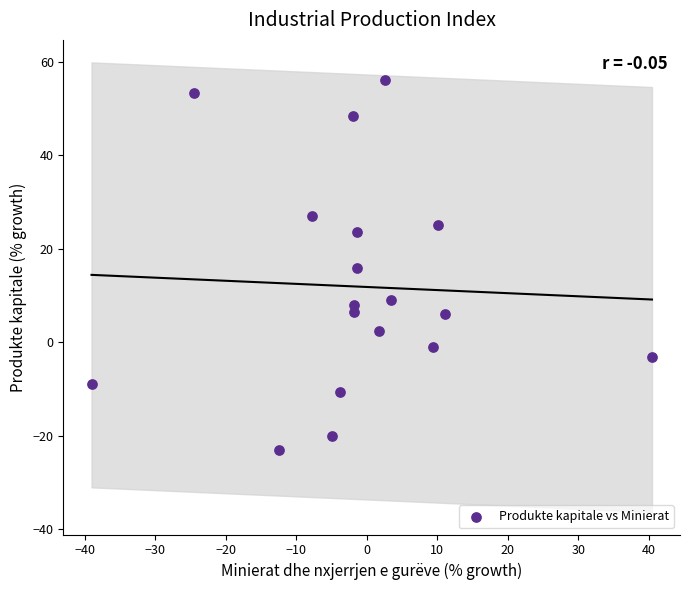

What is the range of X values (max minus min)?

79.5